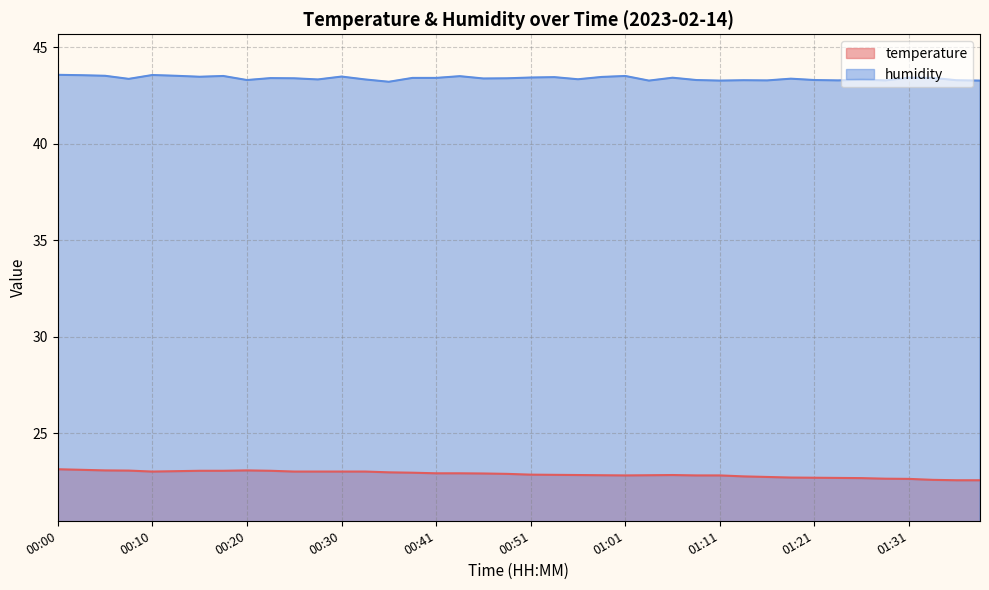

True or false: temperature and humidity cross at least once.

False